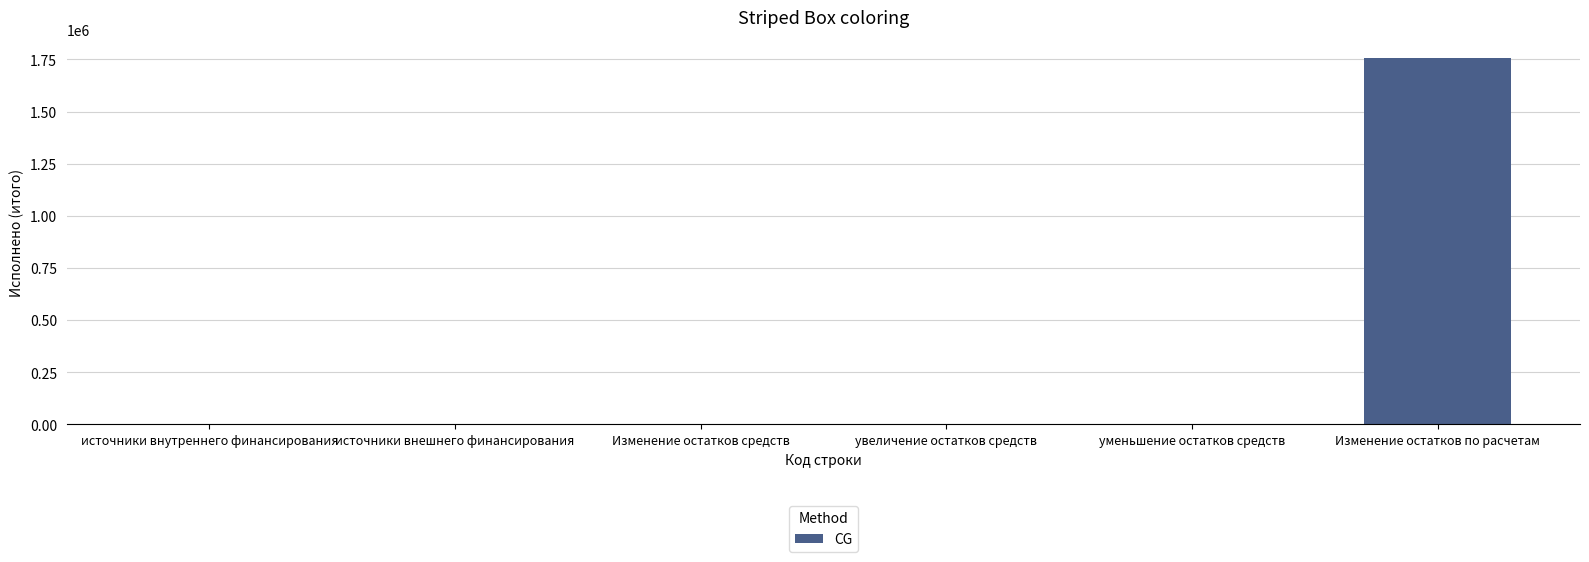

Are the bars horizontal?

No